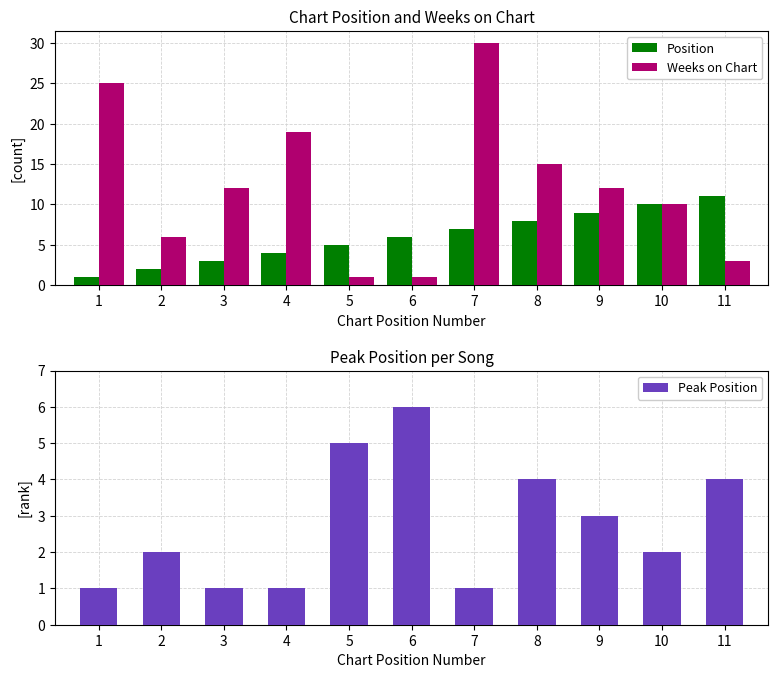

What is the difference between the maximum and minimum values in the Peak Position series?

5